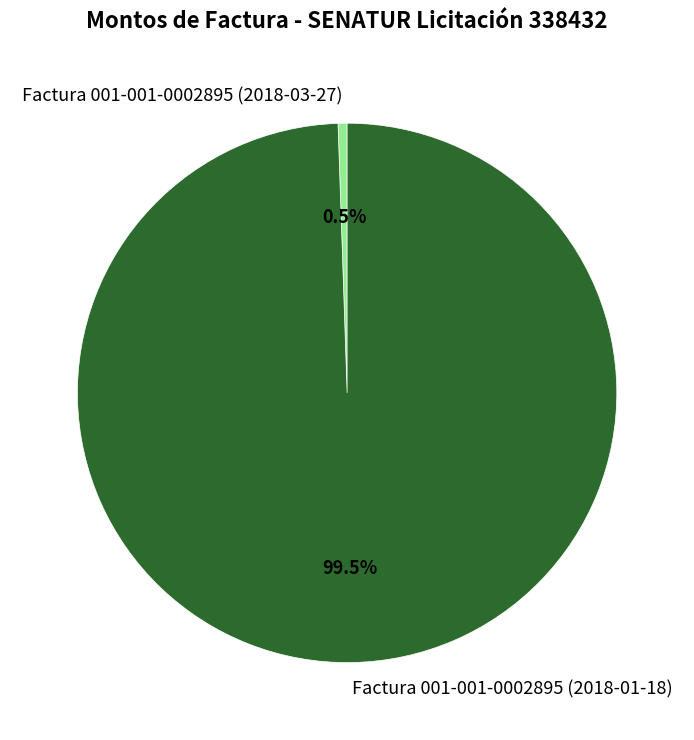

What is the largest slice in the pie chart?

Factura 001-001-0002895 (2018-01-18)